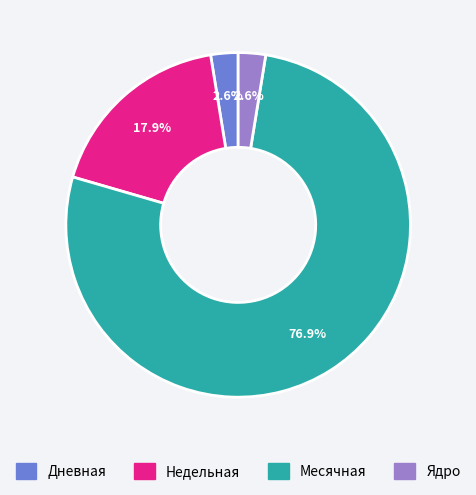

Is it true that Недельная is 18% of the pie?

True